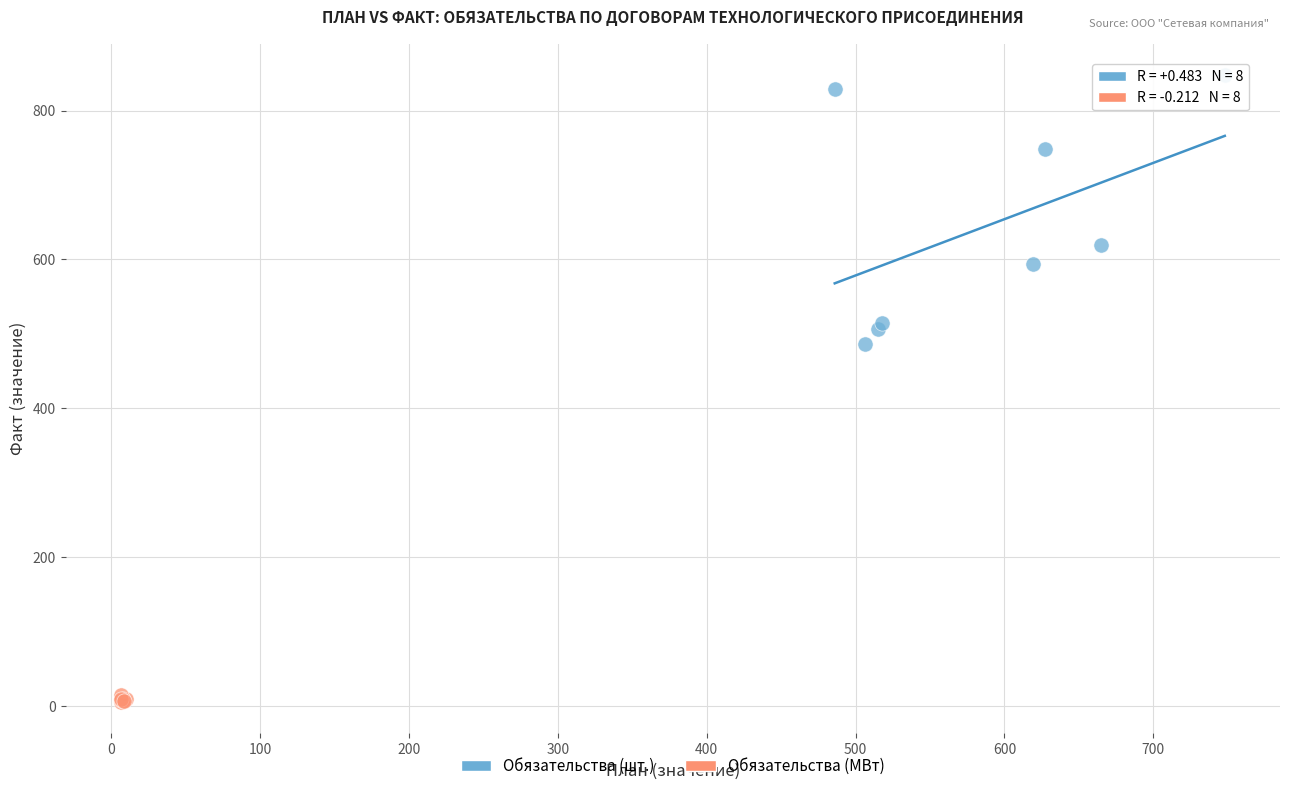

What are all the series names shown in the legend?

Обязательства (шт.), Обязательства (МВт)